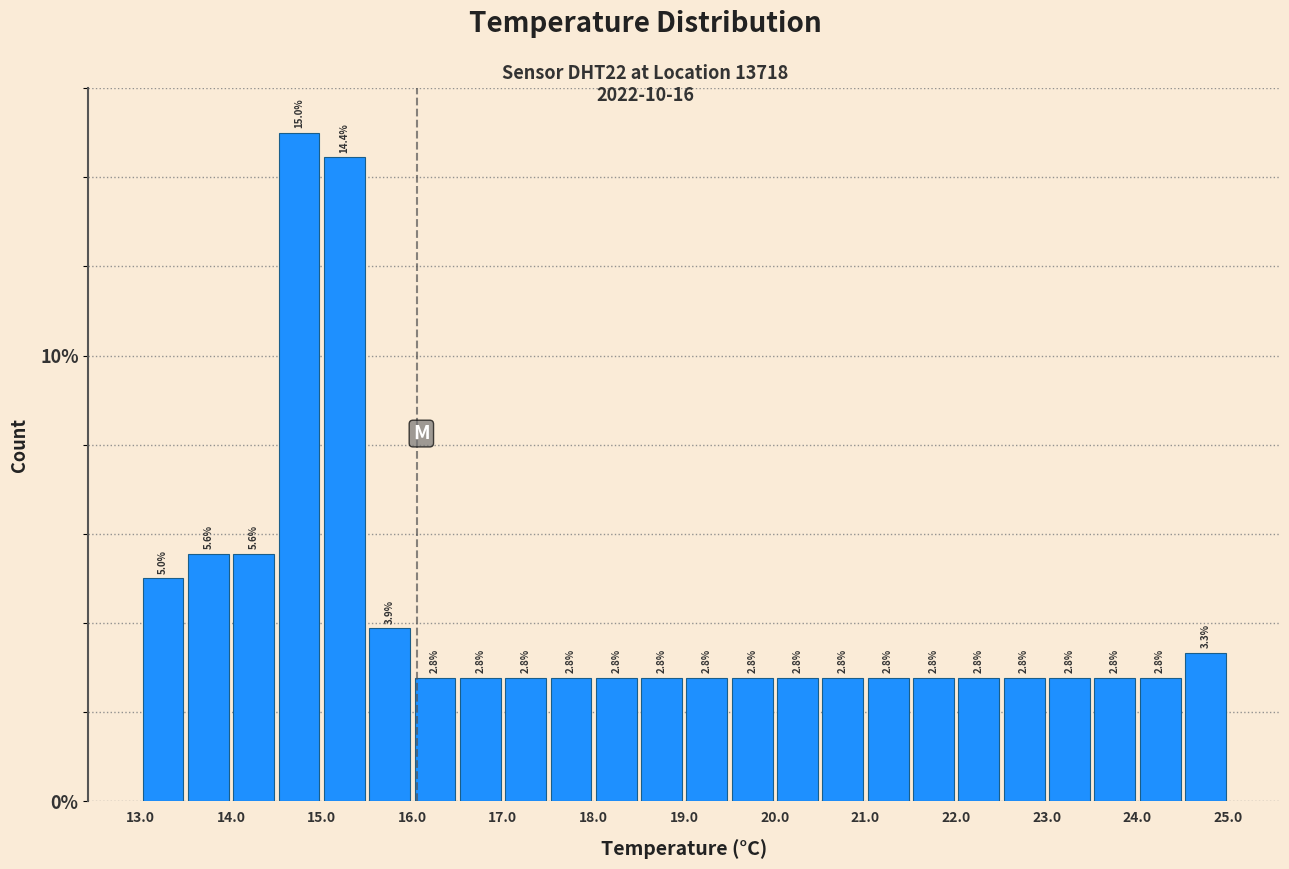

Reading left to right, list every bar in this chart as the range it spans on the x-axis followed by its height.

13.0 to 13.5: 5.0
13.5 to 14.0: 5.6
14.0 to 14.5: 5.6
14.5 to 15.0: 15.0
15.0 to 15.5: 14.4
15.5 to 16.0: 3.9
16.0 to 16.5: 2.8
16.5 to 17.0: 2.8
17.0 to 17.5: 2.8
17.5 to 18.0: 2.8
18.0 to 18.5: 2.8
18.5 to 19.0: 2.8
19.0 to 19.5: 2.8
19.5 to 20.0: 2.8
20.0 to 20.5: 2.8
20.5 to 21.0: 2.8
21.0 to 21.5: 2.8
21.5 to 22.0: 2.8
22.0 to 22.5: 2.8
22.5 to 23.0: 2.8
23.0 to 23.5: 2.8
23.5 to 24.0: 2.8
24.0 to 24.5: 2.8
24.5 to 25.0: 3.3